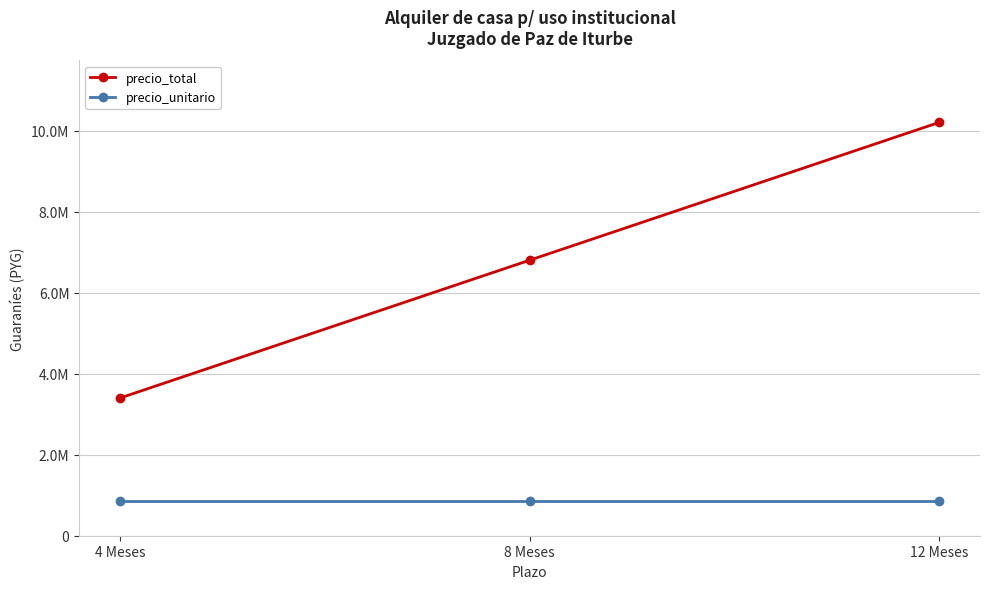

Reading right to left, list all the values displayed in this chart.

precio_total: 12 Meses=10200000	8 Meses=6800000	4 Meses=3400000
precio_unitario: 12 Meses=850000	8 Meses=850000	4 Meses=850000